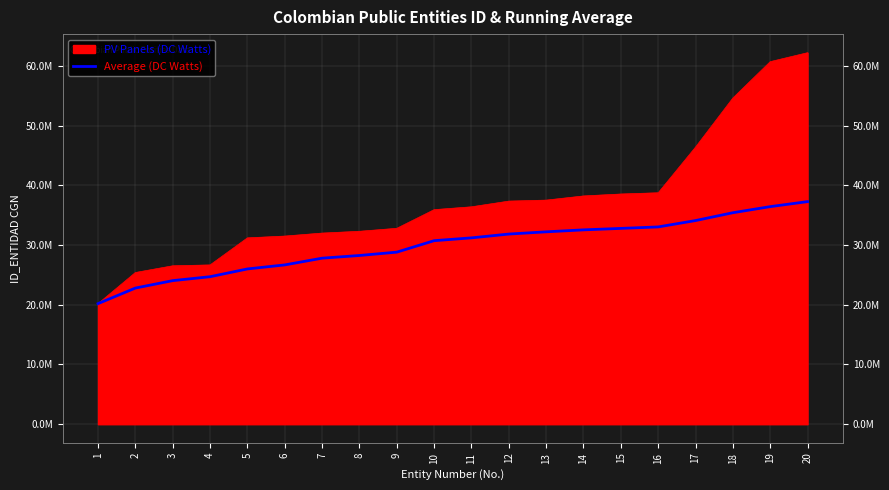

The value at 15 is 16575322. True or false?

False